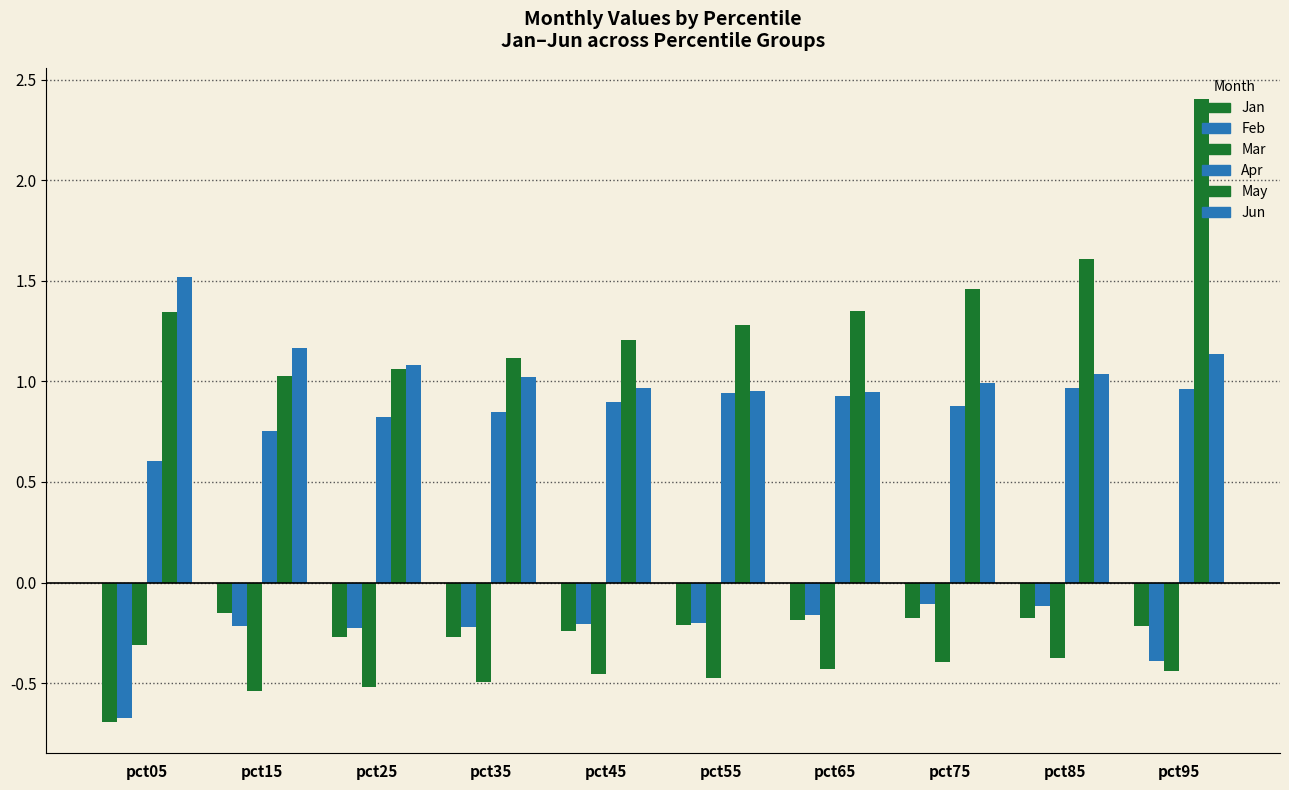

True or false: Apr has a value of 0.9 at pct45.

True